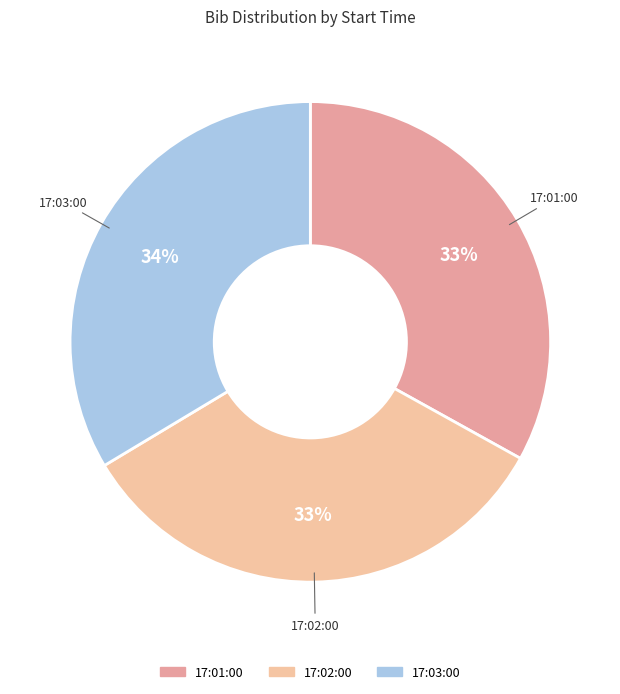

To the nearest percent, what portion does 17:01:00 represent?

33%